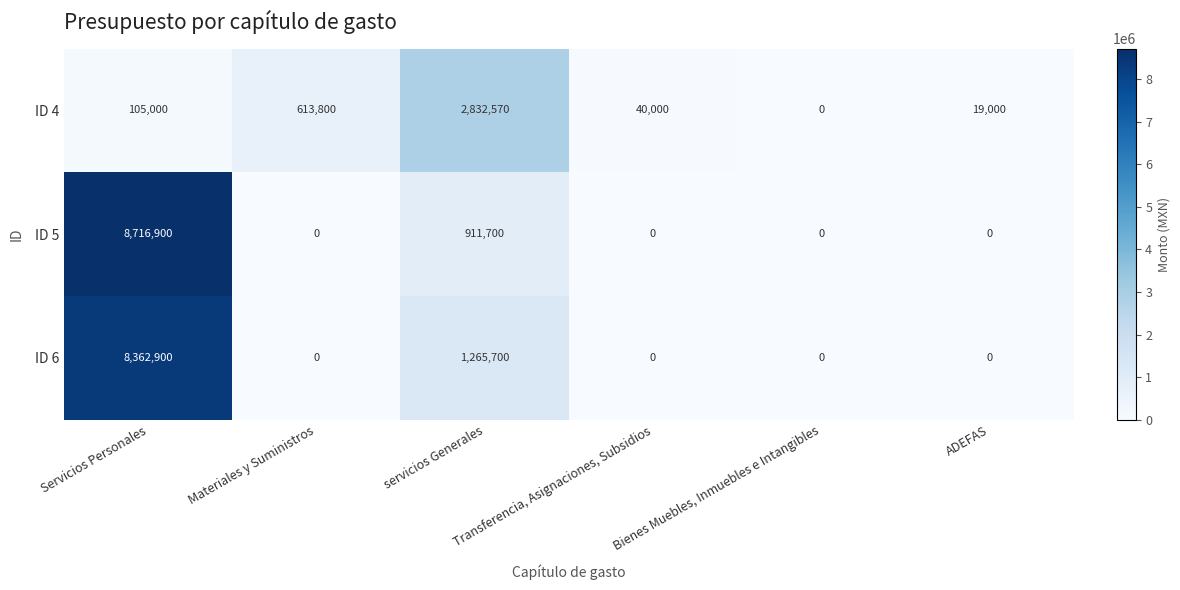

What is the highest value of the ID 6 series?

8362900